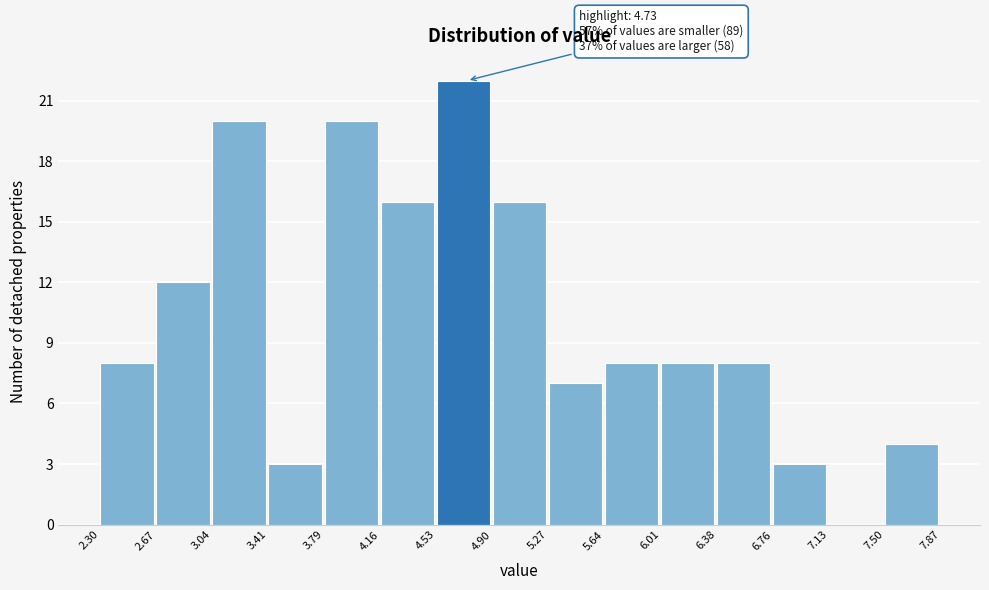

Which range on the x-axis has the tallest bar?

4.53 to 4.90